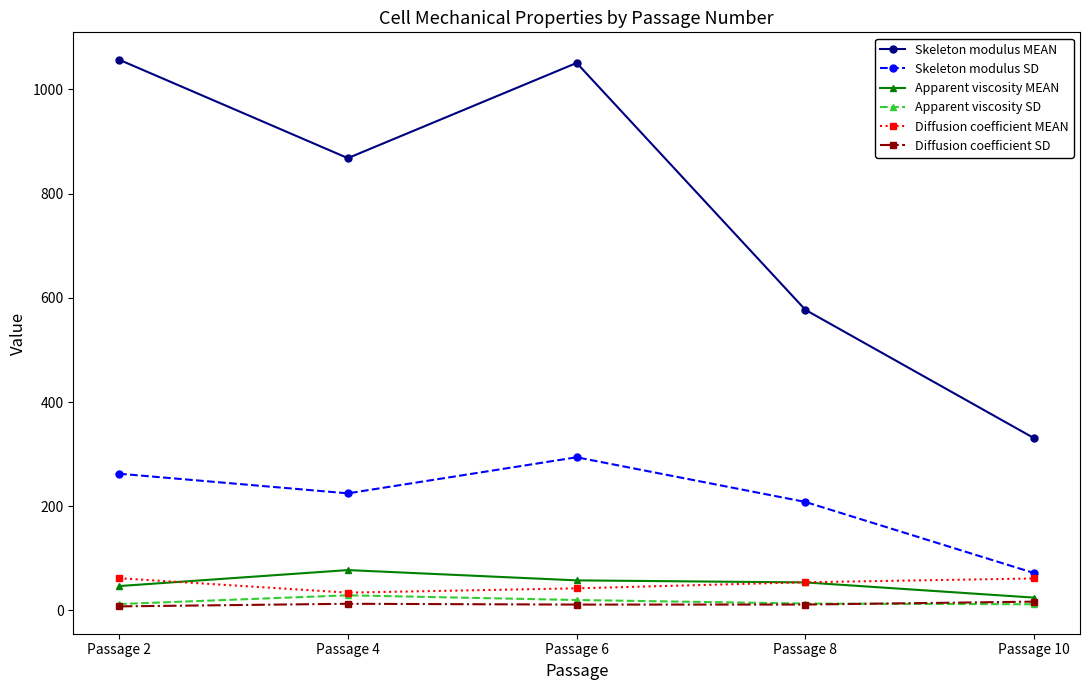

What is the total value across all series at Passage 8?

916.9